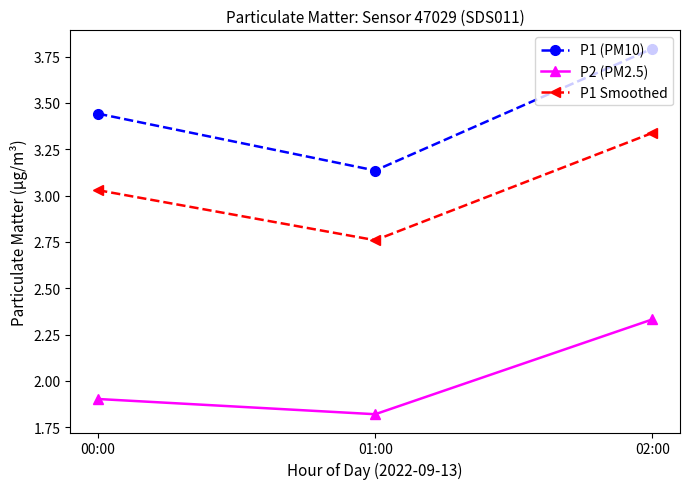

List the series in order of their overall mean, lowest first.

P2 (PM2.5), P1 Smoothed, P1 (PM10)